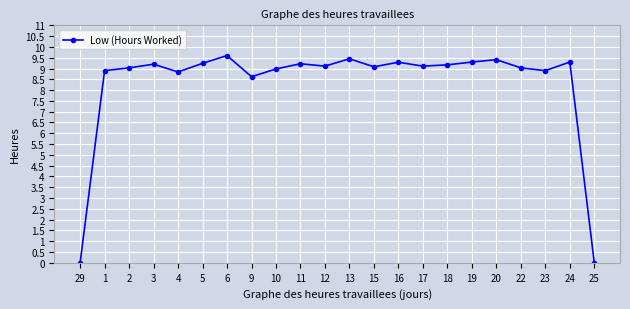

What is the change in value from 19 to 23?

-0.4